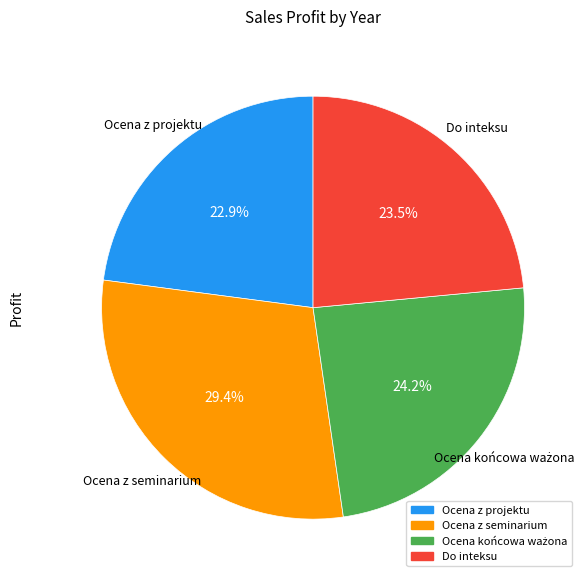

True or false: Ocena z projektu accounts for 35% of the total.

False